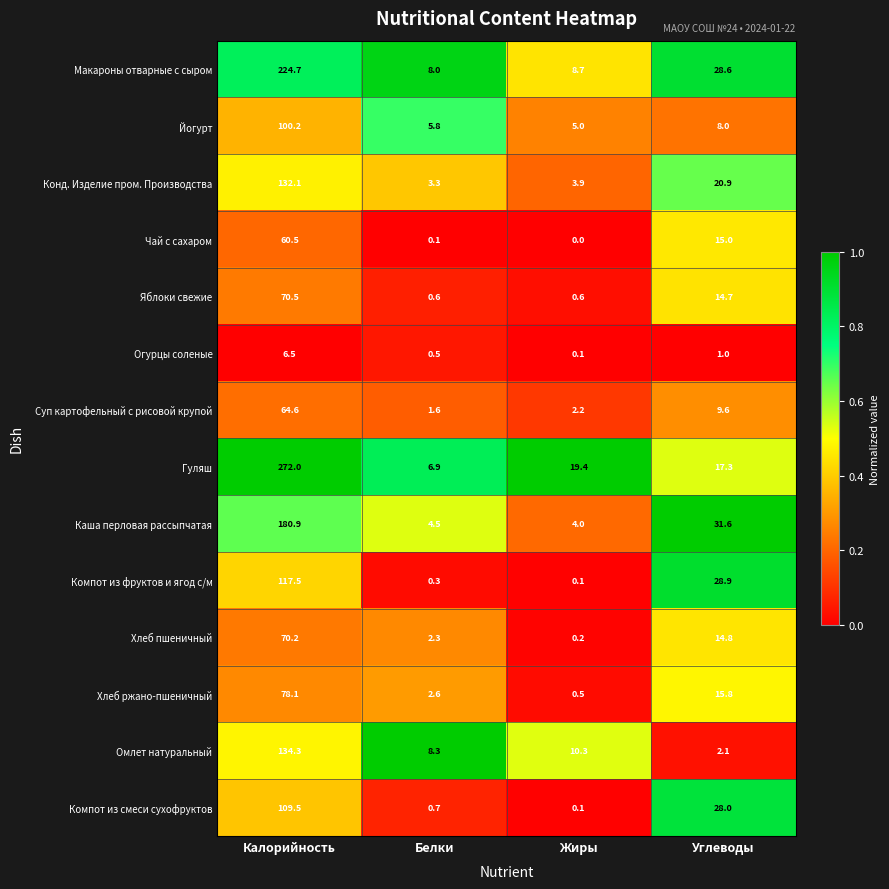

The Хлеб пшеничный series shows 3.1 at Белки. True or false?

False